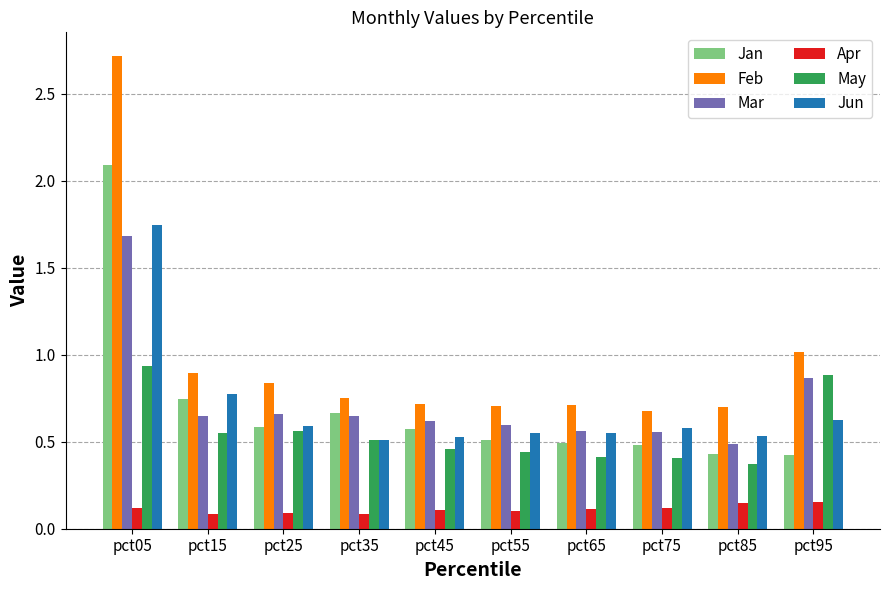

What is the average value of the Apr series?

0.1